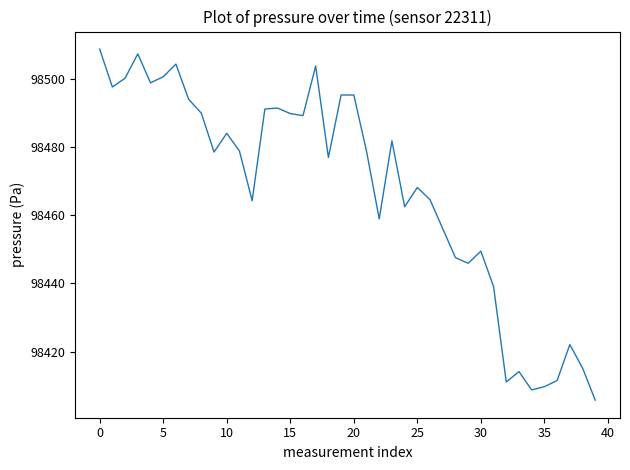

What is the greatest value displayed?

98508.8